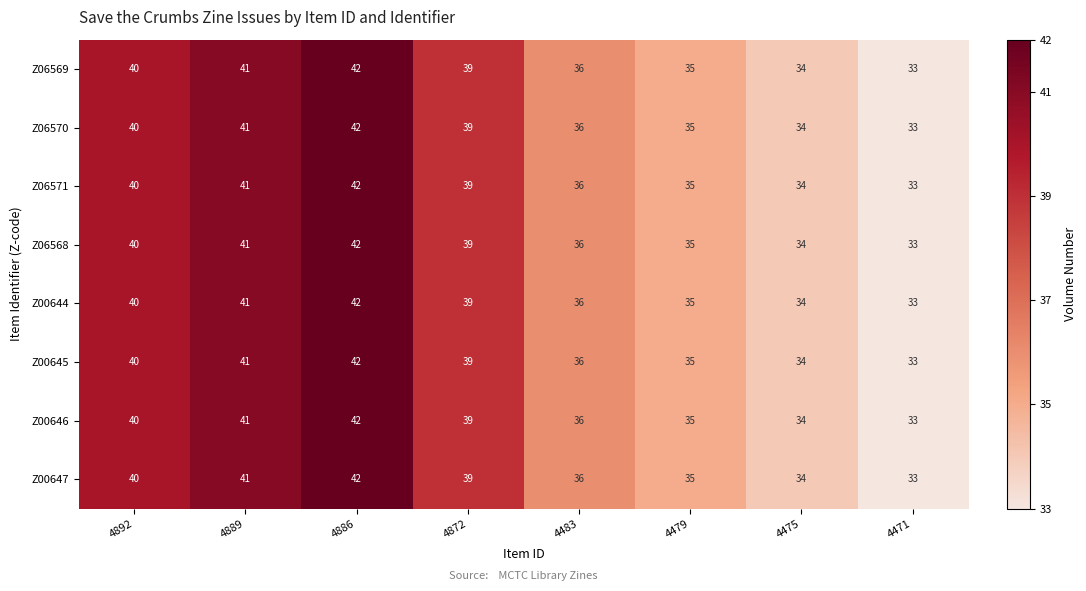

The value of Z06568 at 4889 is 12. True or false?

False